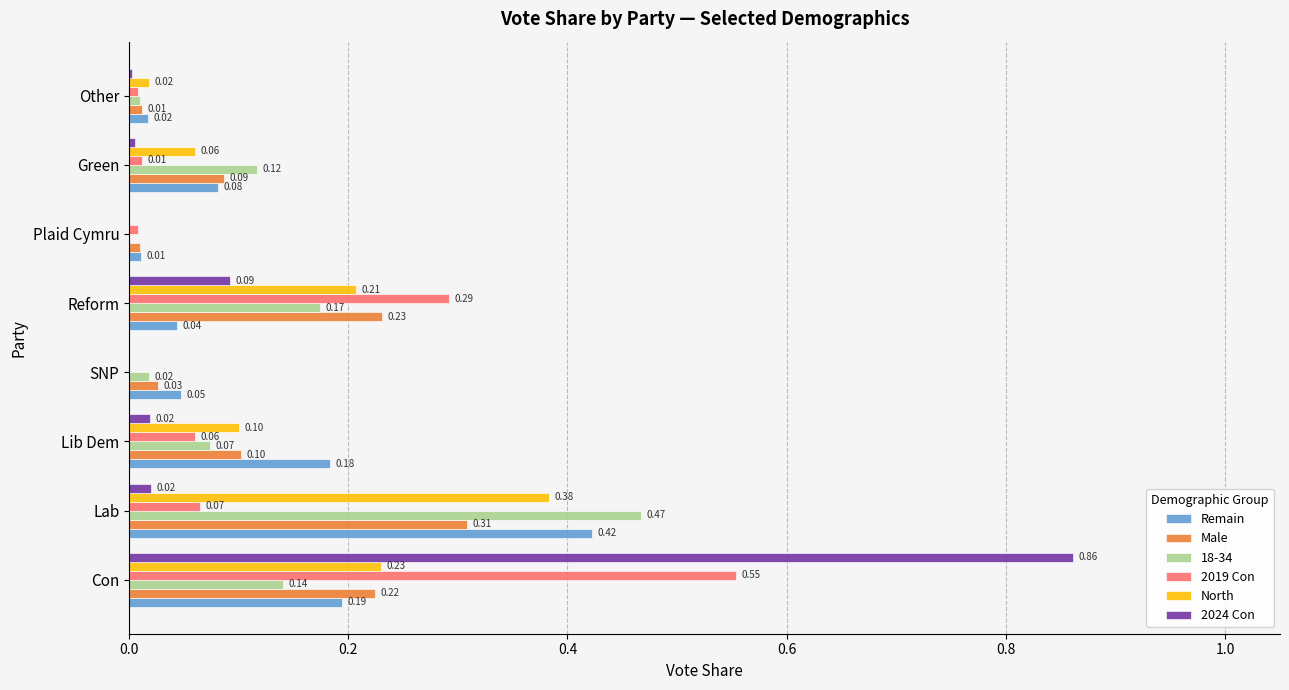

At which label does Male reach its peak?

Lab